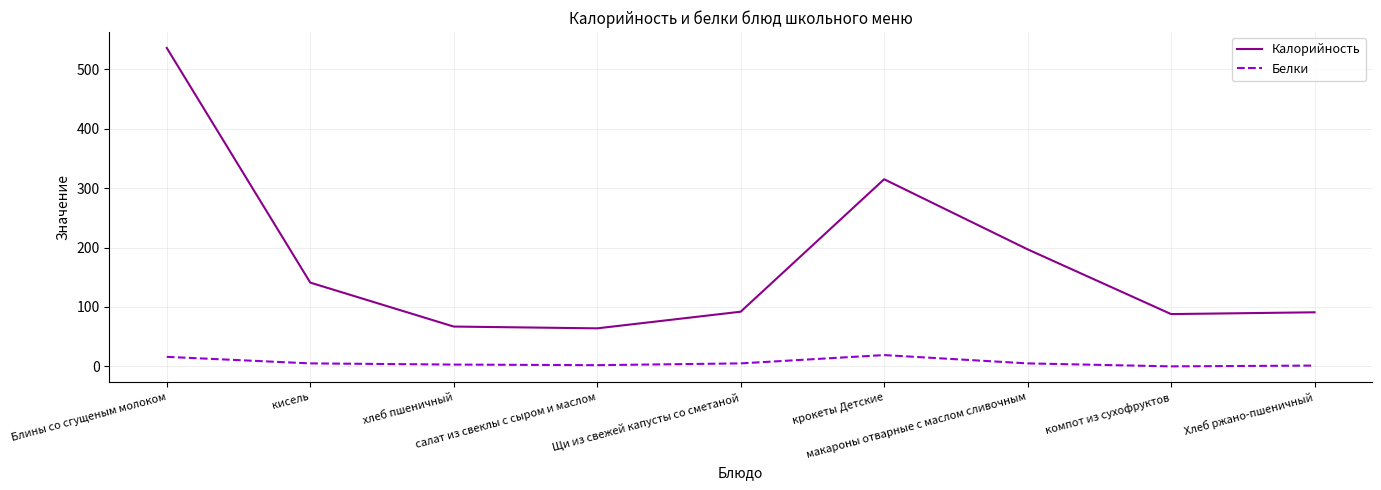

True or false: Белки and Калорийность cross at least once.

False